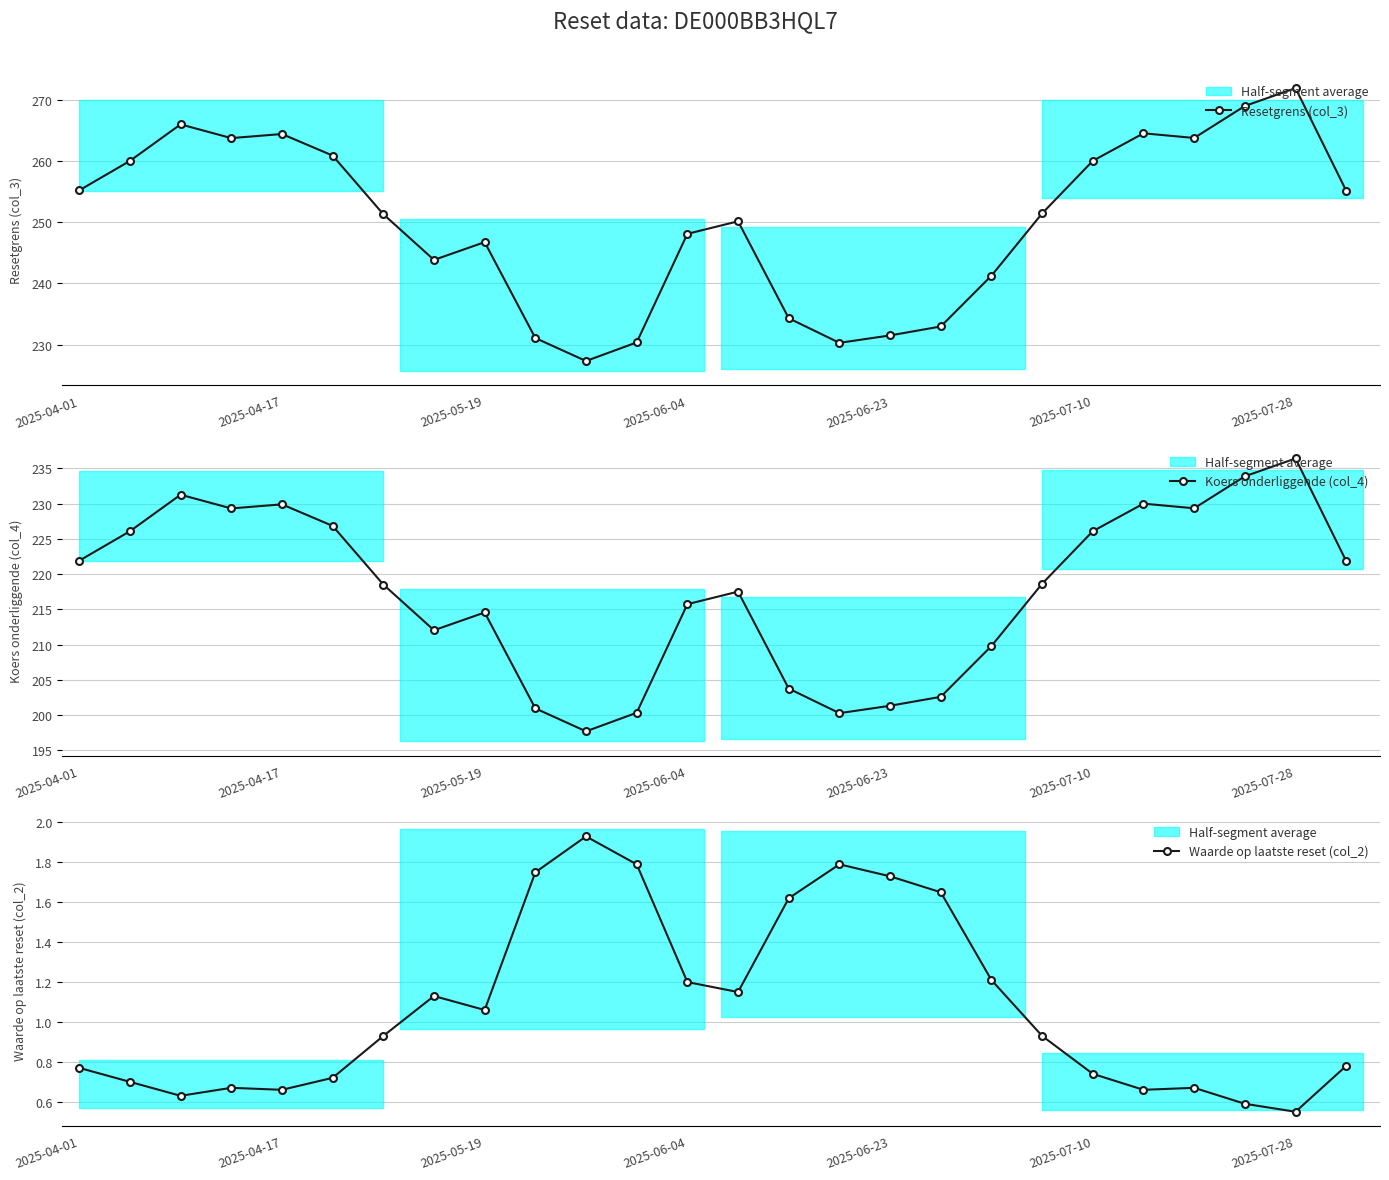

What is the sum of all Koers onderliggende (col_4) values?

5656.5